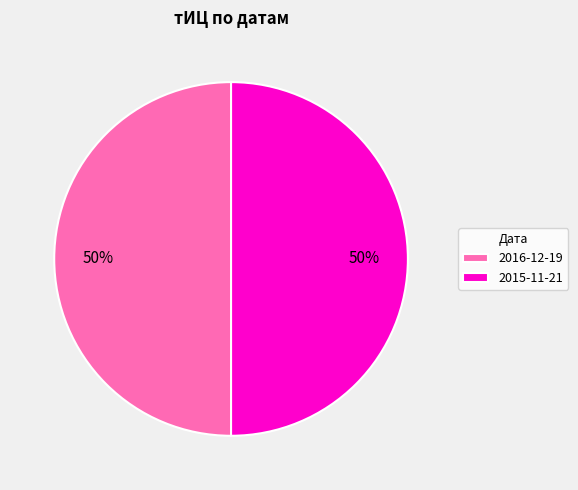

What percentage is the 2016-12-19 slice, to the nearest percent?

50%